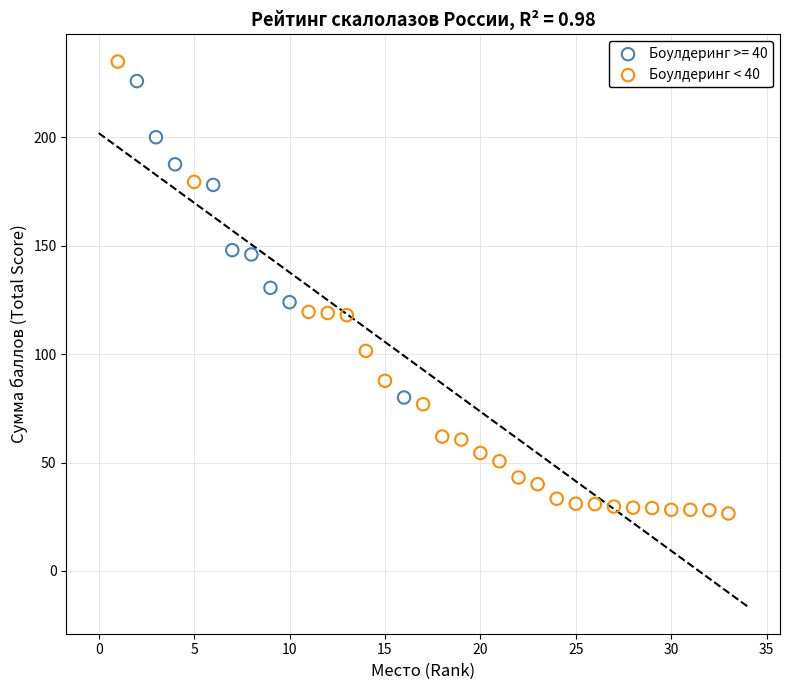

Which series has the widest spread of Y values?

Боулдеринг < 40